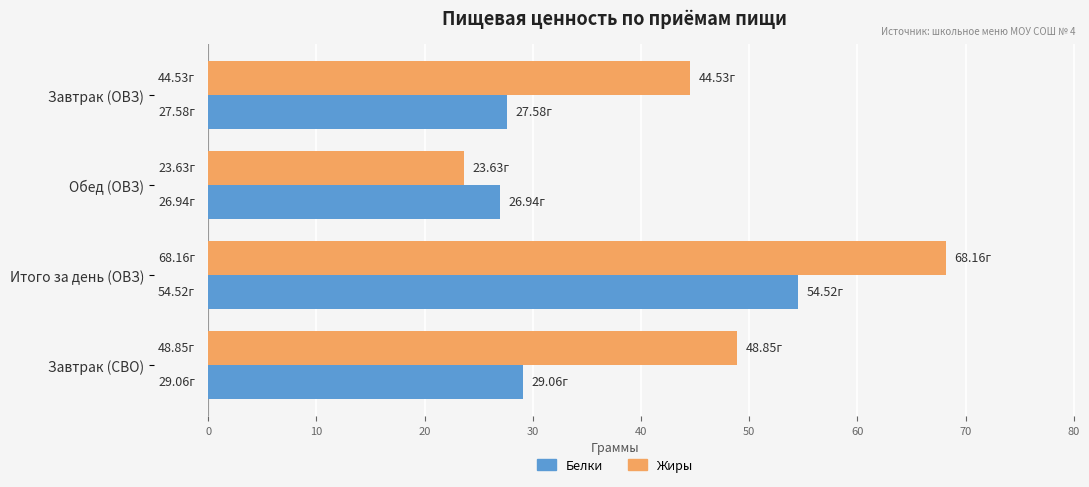

What is the minimum value for Жиры?

23.6